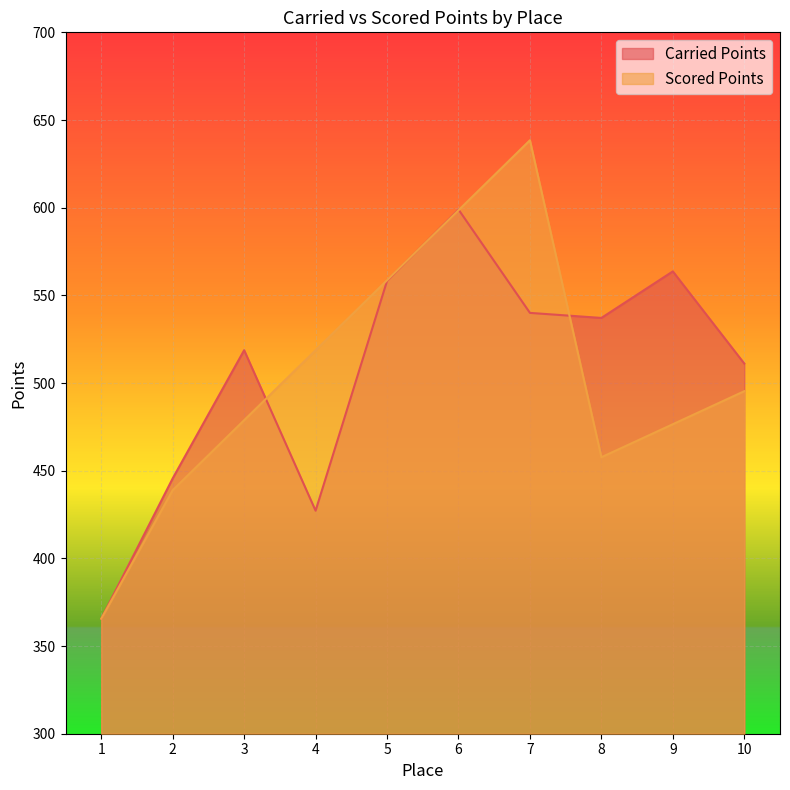

Which series ends up on top after the final intersection of Carried Points and Scored Points?

Carried Points